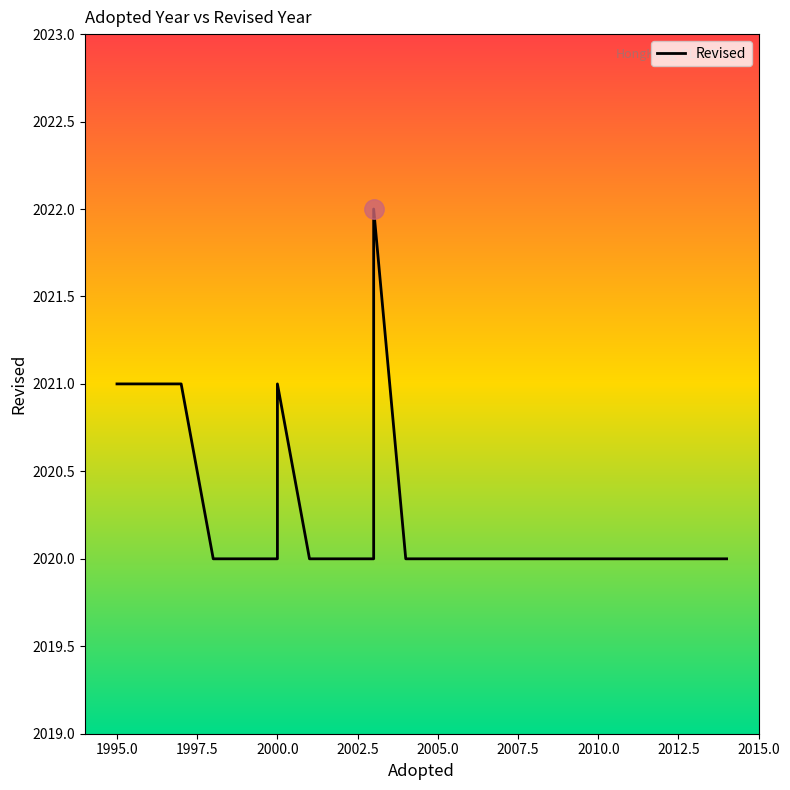

True or false: there are more than 0 points higher than both neighbors.

True